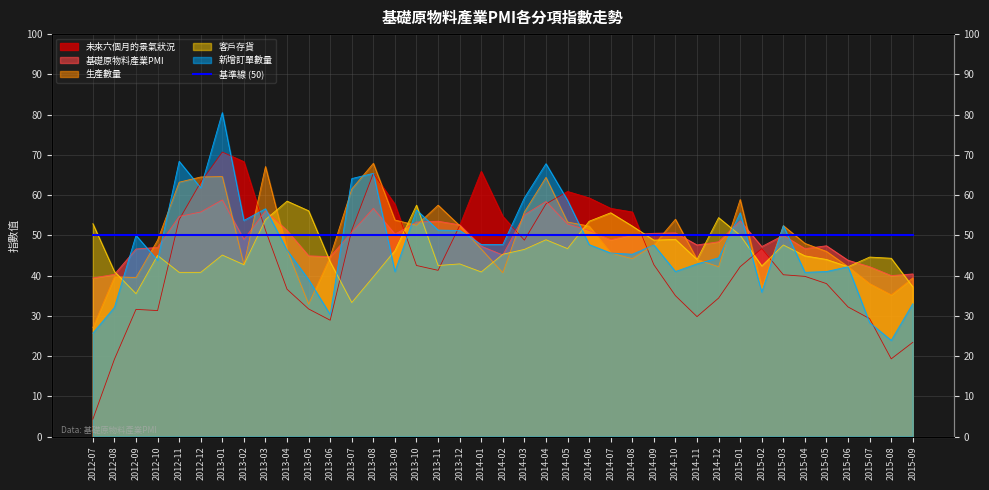

How many data points in 基礎原物料產業PMI are above 50?

19